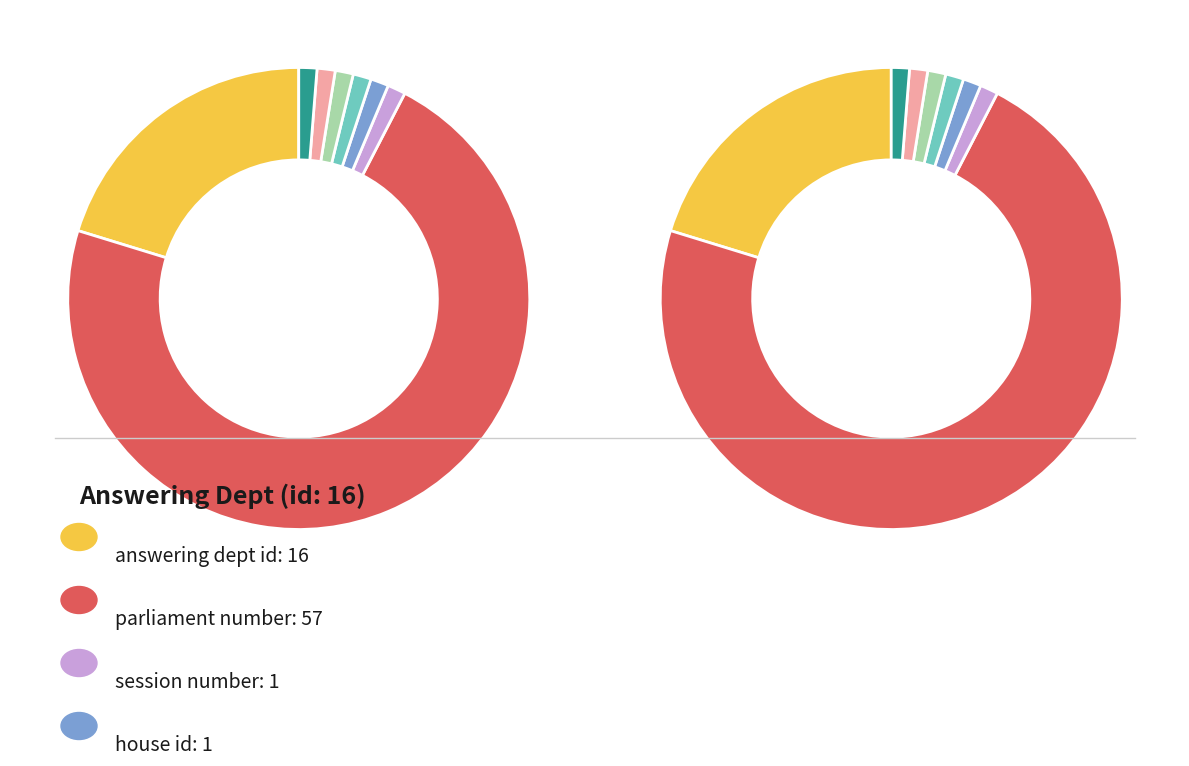

To the nearest percent, what percentage of the pie is registered interest: false?

1%